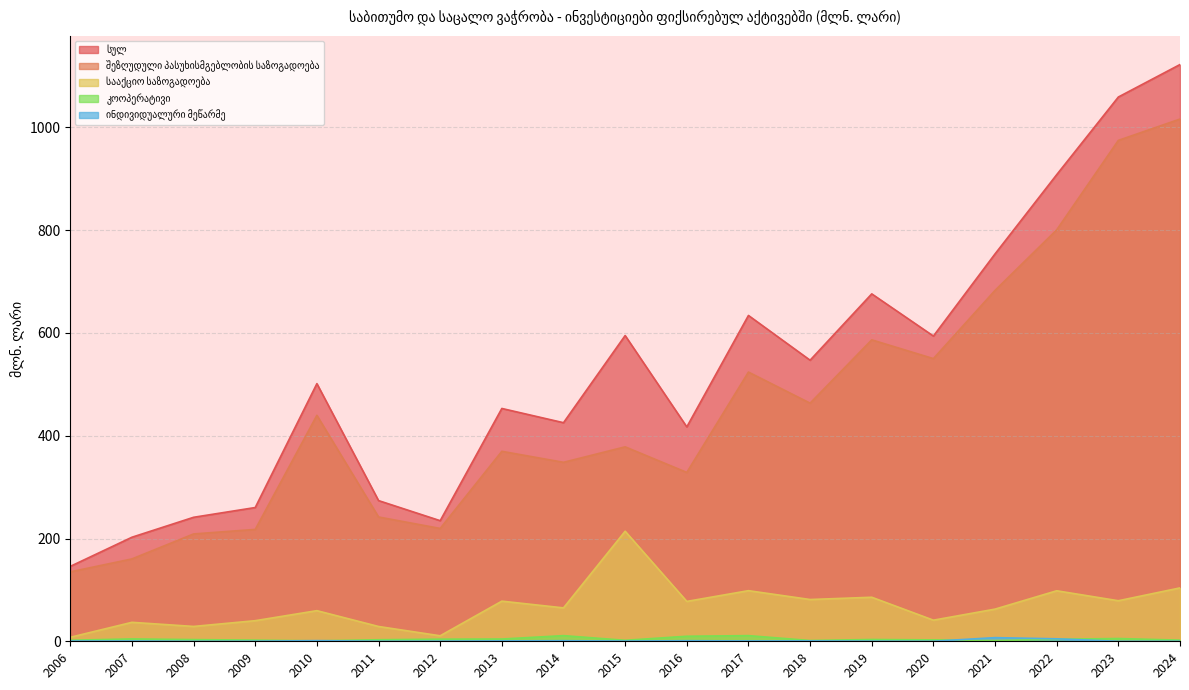

Which series has the largest total across all categories?

სულ